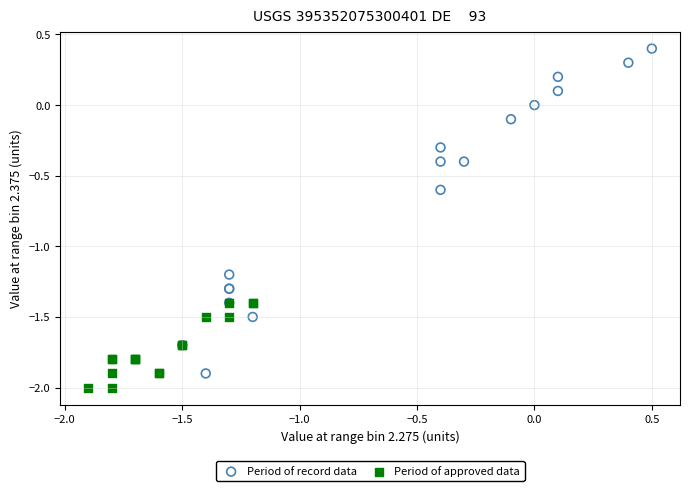

Which series contains the lowest Y value?

Period of approved data